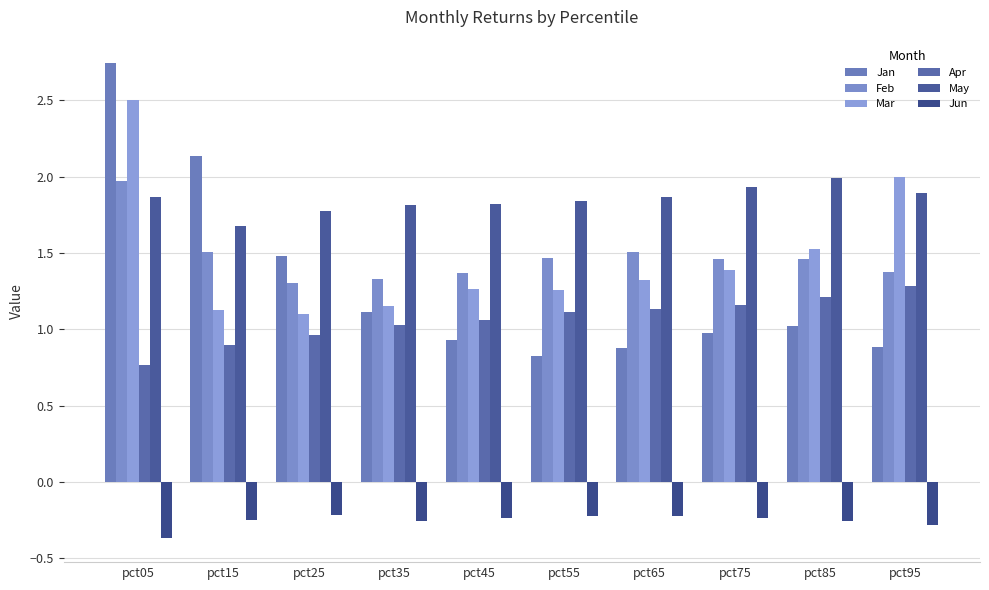

Are the bars horizontal?

No